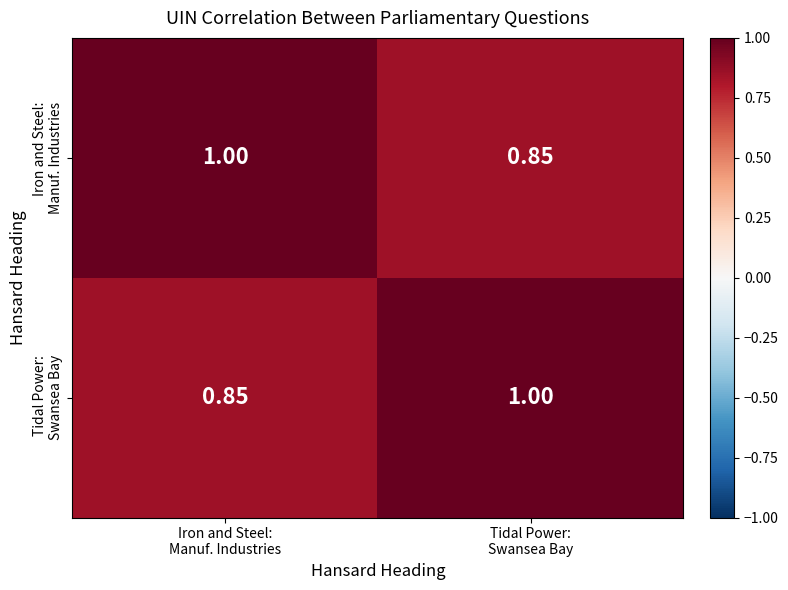

Which category has the lowest value across all series?

Tidal Power:
Swansea Bay